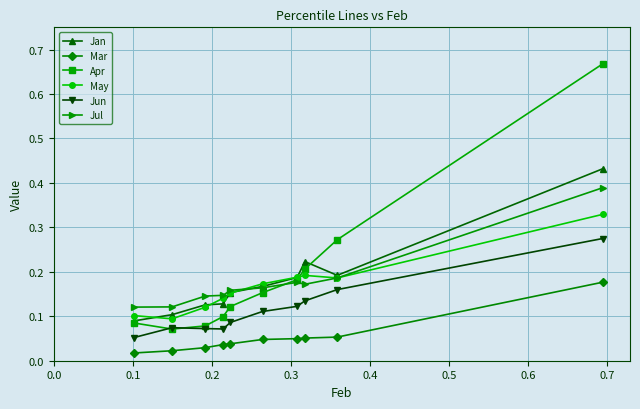

Which series has the largest range (max minus min)?

Apr